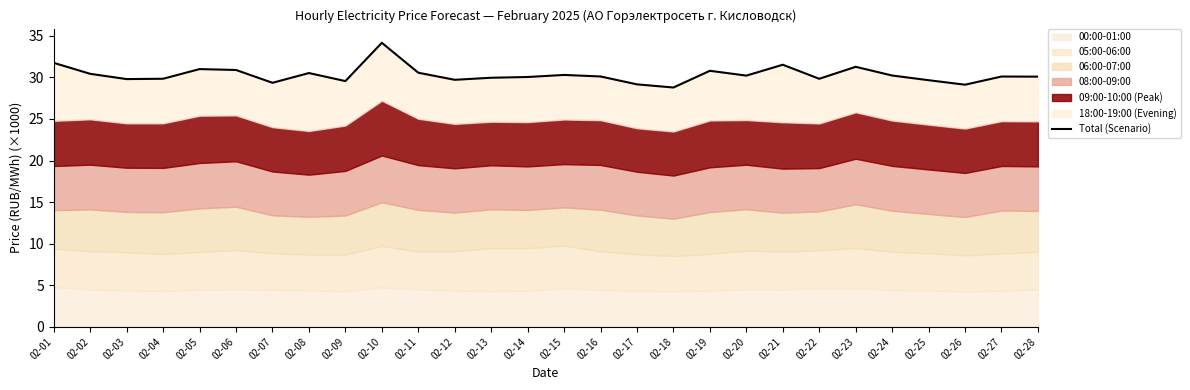

Reading left to right, extract all data points from this chart.

31.7	30.4	29.8	29.8	31.0	30.9	29.3	30.5	29.6	34.2	30.6	29.7	30.0	30.0	30.3	30.1	29.2	28.8	30.8	30.2	31.5	29.8	31.3	30.2	29.7	29.1	30.1	30.1